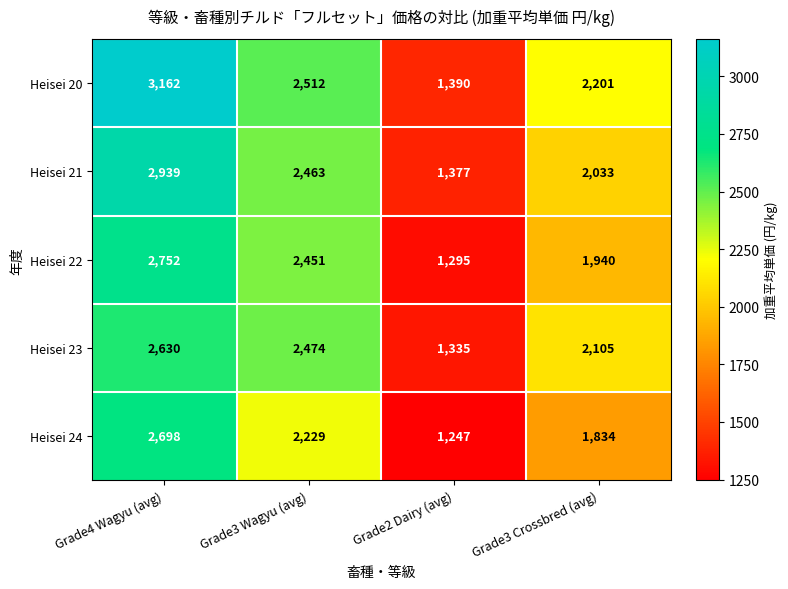

What is the maximum value shown in the chart?

3162